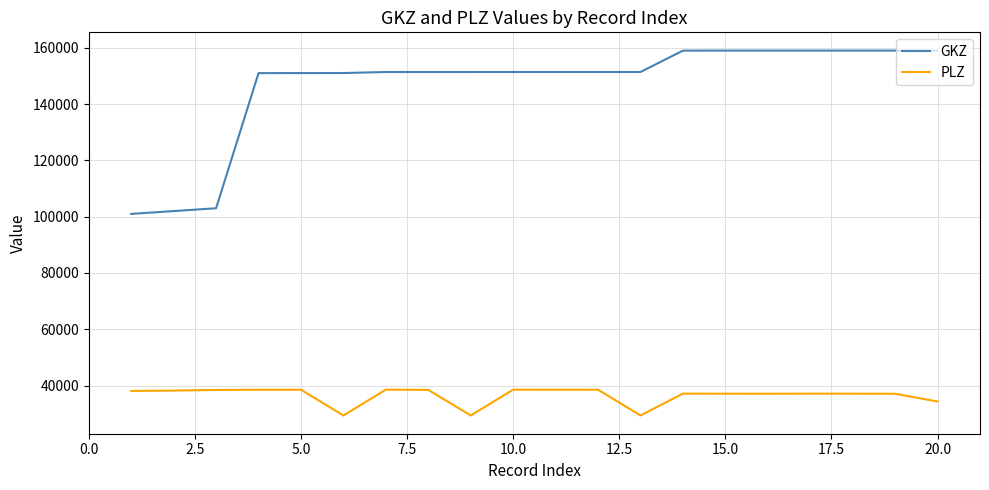

Which series has the largest range (max minus min)?

GKZ